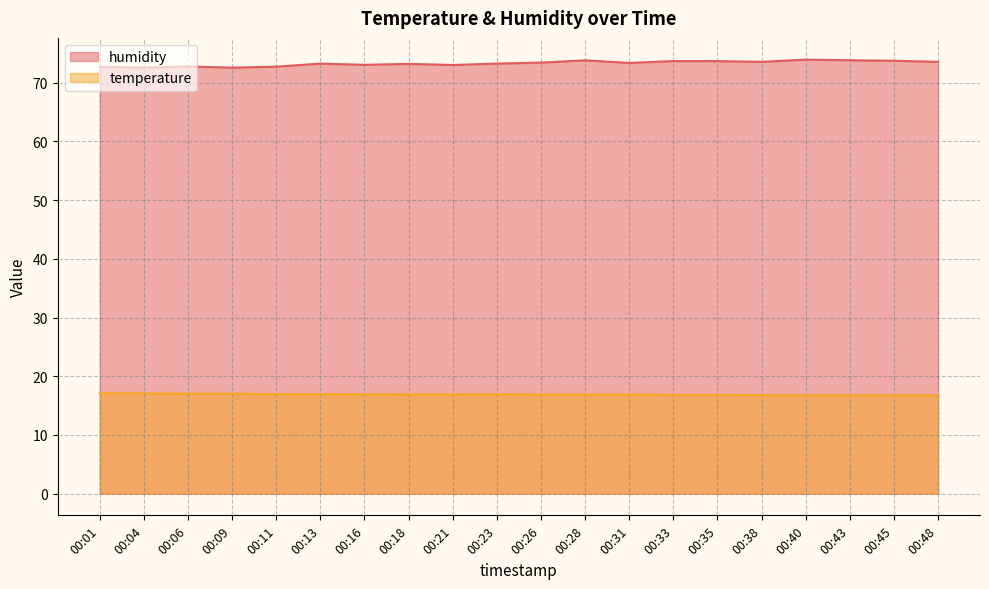

Reading left to right, what are all the values shown in this chart?

humidity: 00:01=72.7	00:04=72.6	00:06=72.8	00:09=72.6	00:11=72.7	00:13=73.2	00:16=73.0	00:18=73.2	00:21=73.0	00:23=73.2	00:26=73.4	00:28=73.8	00:31=73.4	00:33=73.7	00:35=73.7	00:38=73.5	00:40=73.9	00:43=73.8	00:45=73.7	00:48=73.5
temperature: 00:01=17.1	00:04=17.1	00:06=17.0	00:09=17.0	00:11=16.9	00:13=16.9	00:16=16.9	00:18=16.9	00:21=16.9	00:23=16.9	00:26=16.9	00:28=16.9	00:31=16.9	00:33=16.8	00:35=16.8	00:38=16.8	00:40=16.8	00:43=16.7	00:45=16.7	00:48=16.7